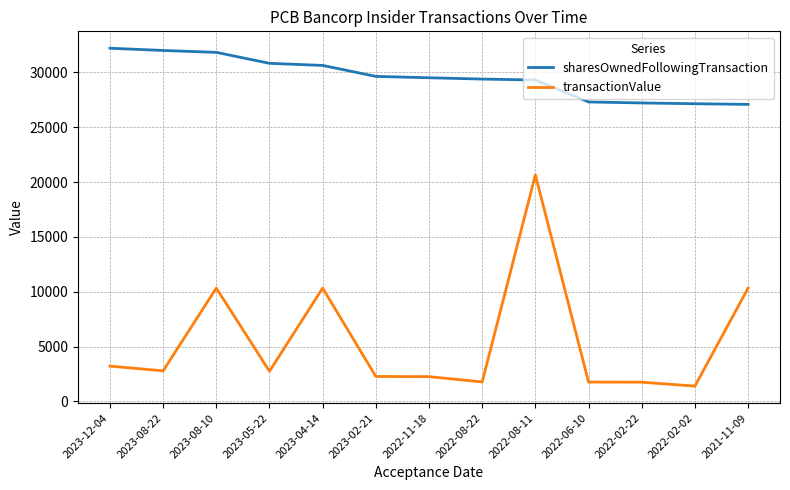

True or false: sharesOwnedFollowingTransaction and transactionValue cross at least once.

False